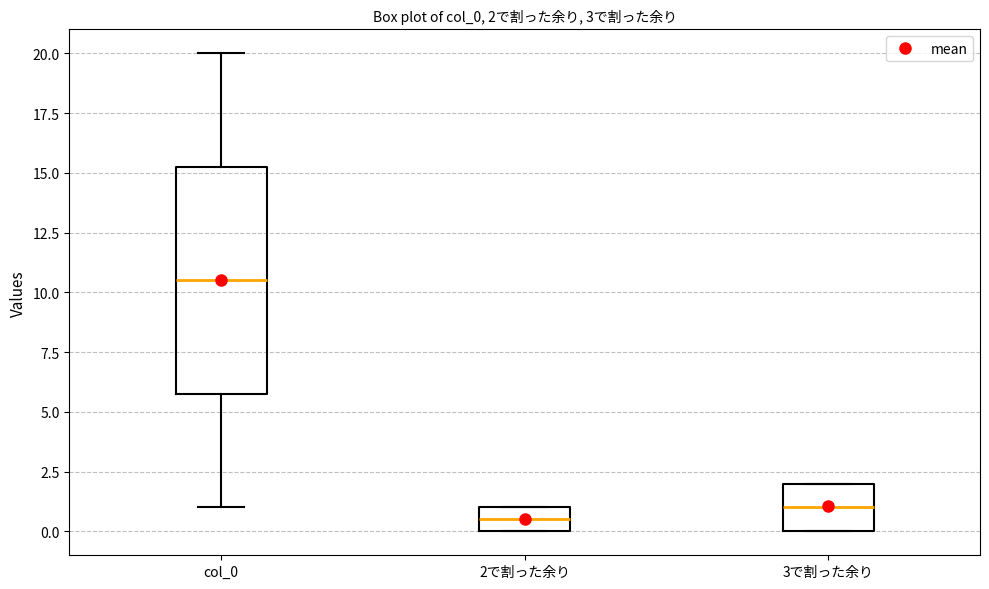

Which box has the lowest median line?

2で割った余り